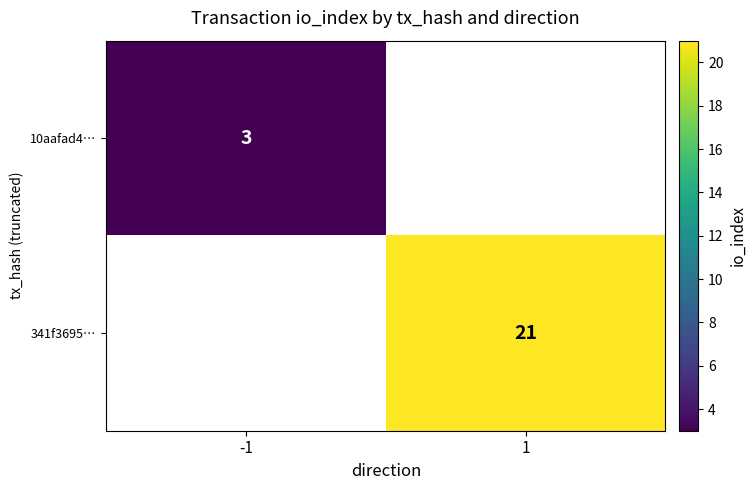

Count the number of categories in the chart.

2